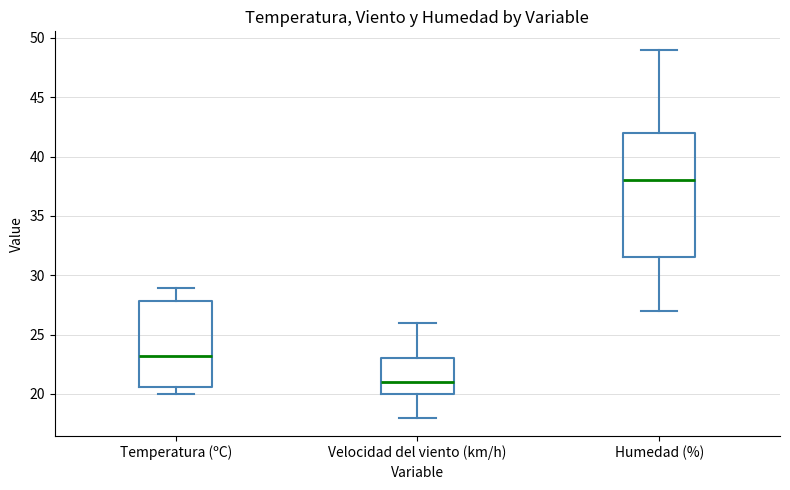

Reading left to right, transcribe this box plot: for each box, give where its median line is, the range the box spans, and where its two whiskers end, as read against the y-axis. The values are not printed on the chart, so give them approximately, as read against the axis.

Temperatura (ºC): median 23.0, box 20.5 to 28.0, whiskers 20.0 to 29.0
Velocidad del viento (km/h): median 21.0, box 20.0 to 23.0, whiskers 18.0 to 26.0
Humedad (%): median 38.0, box 31.5 to 42.0, whiskers 27.0 to 49.0